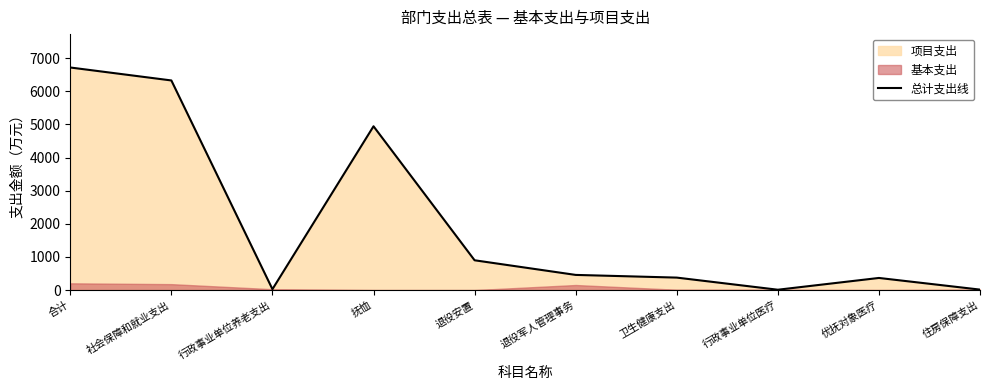

What is the label of the 4th point from the left?

抚恤